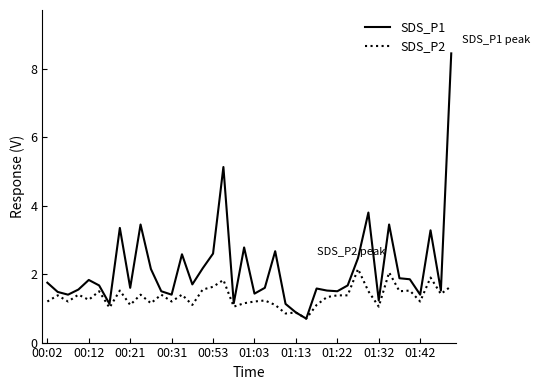

Which series has the largest total across all categories?

SDS_P1